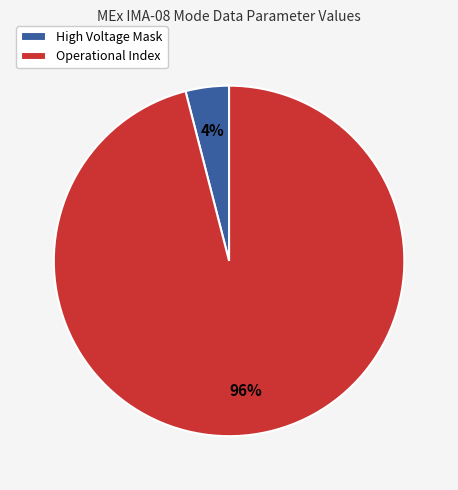

Is Operational Index the majority of the pie?

Yes